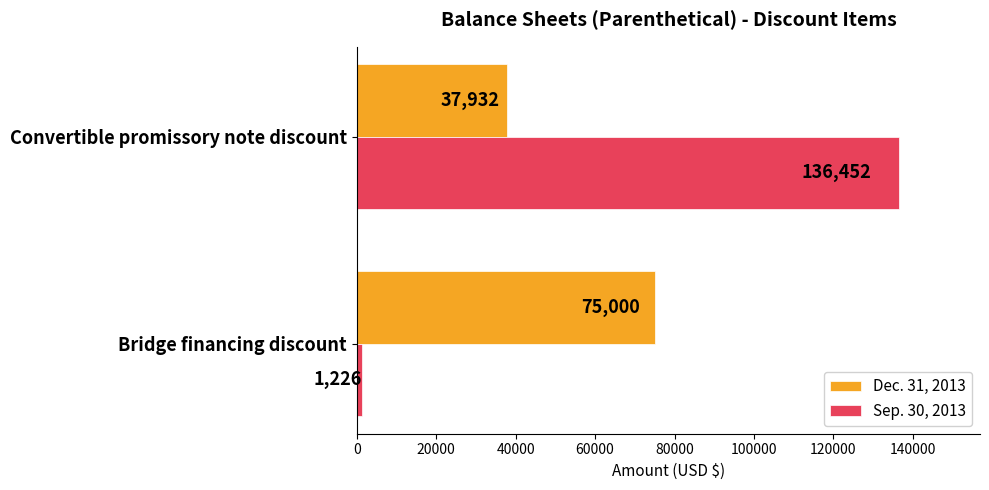

At which category is the sum across all series the highest?

Convertible promissory note discount